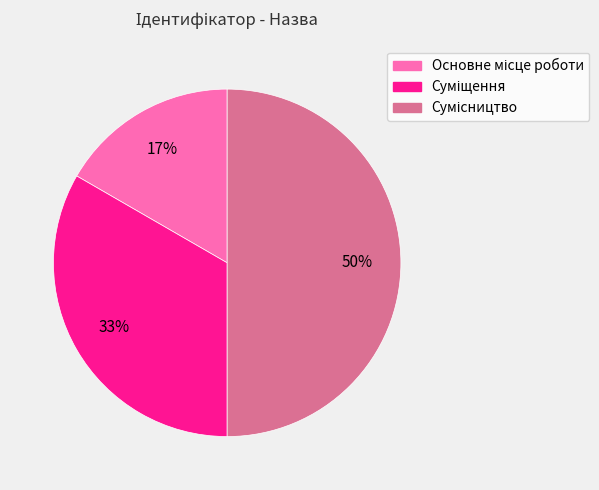

How many slices are in this pie chart?

3